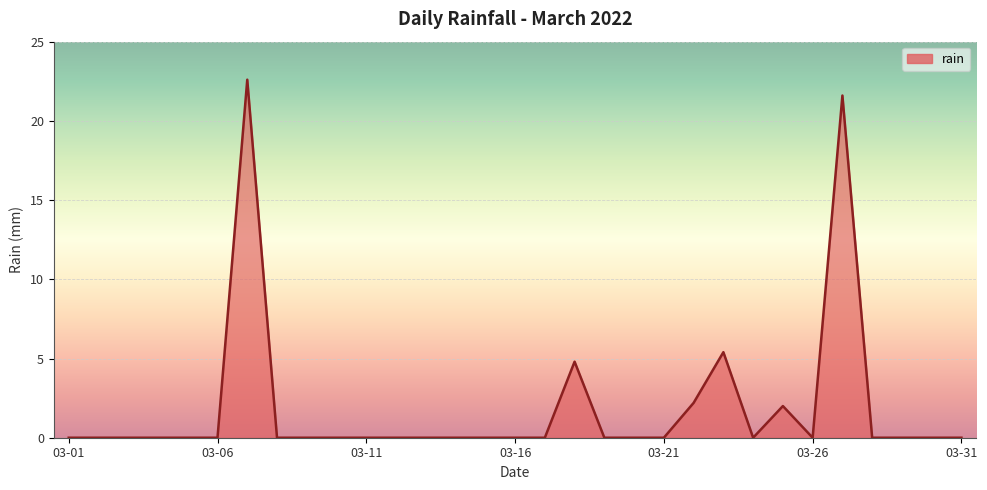

What is the maximum value shown in the chart?

22.6